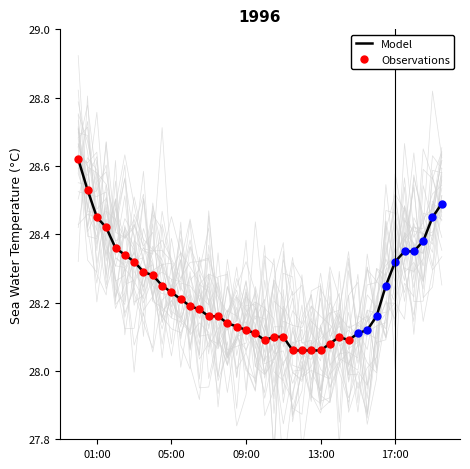

What is the difference between the maximum and second lowest values?

0.6